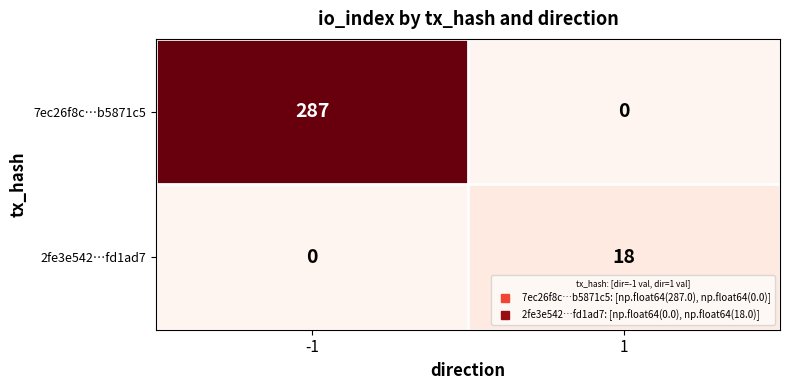

What is the sum of the 2fe3e542…fd1ad7 values at 1 and -1?

18